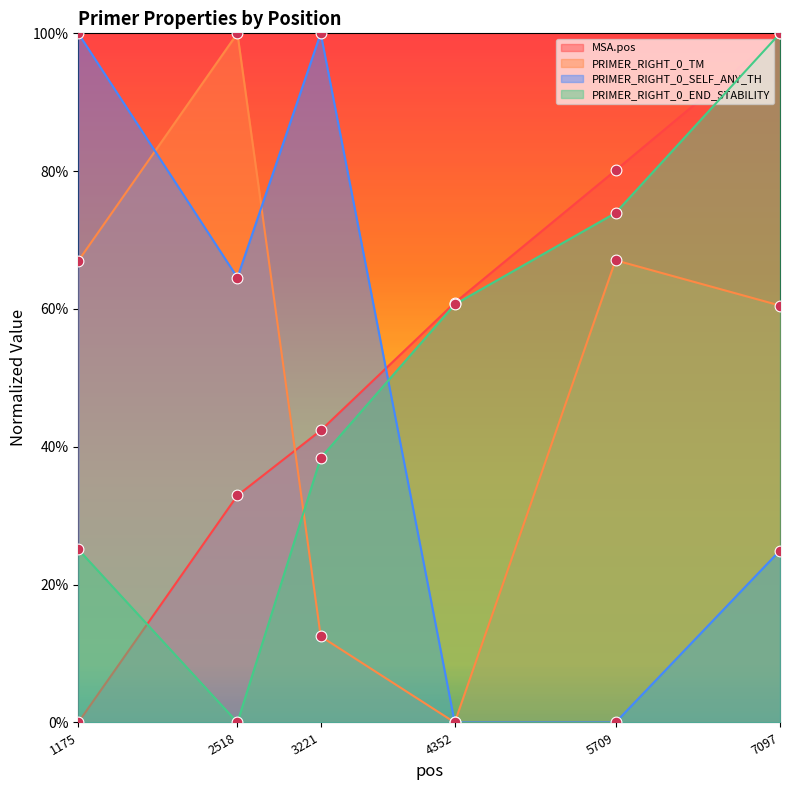

Which series has the largest total across all categories?

MSA.pos